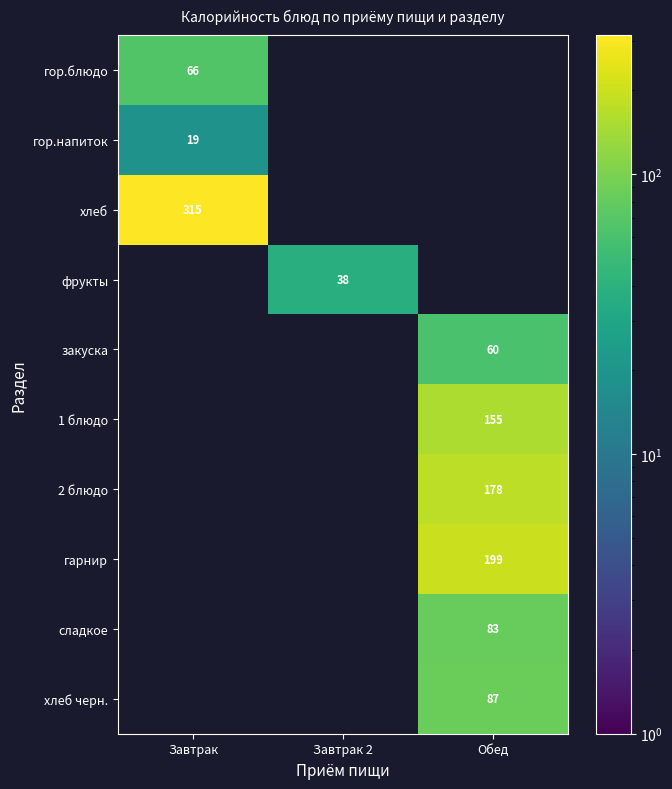

True or false: фрукты has a value of 55 at Завтрак 2.

False